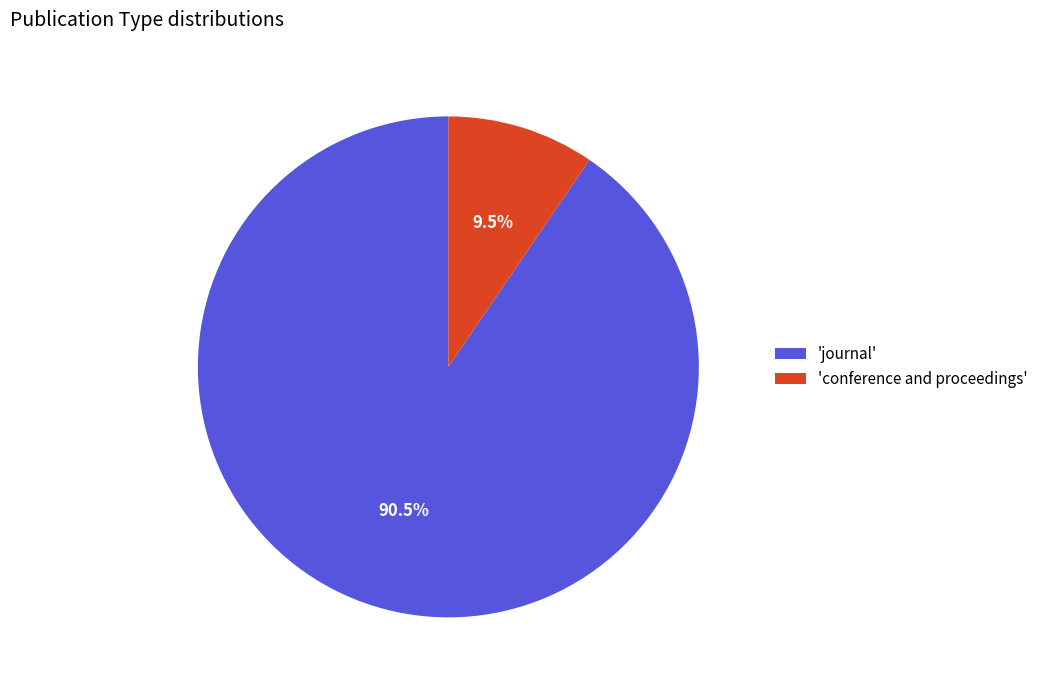

Which has a higher value, 'journal' or 'conference and proceedings'?

'journal'